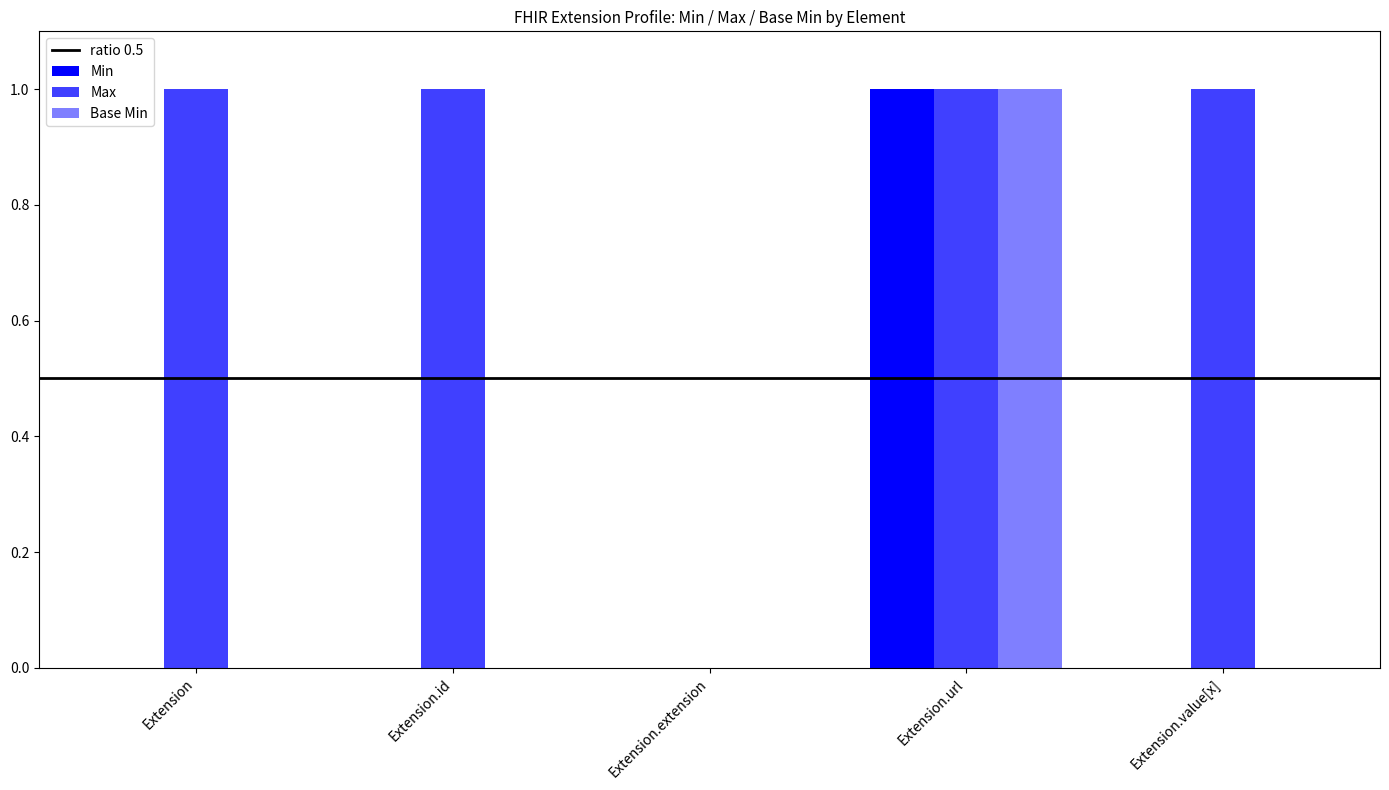

Reading left to right, extract all data points from this chart.

Min: Extension=0	Extension.id=0	Extension.extension=0	Extension.url=1	Extension.value[x]=0
Max: Extension=1	Extension.id=1	Extension.extension=0	Extension.url=1	Extension.value[x]=1
Base Min: Extension=0	Extension.id=0	Extension.extension=0	Extension.url=1	Extension.value[x]=0